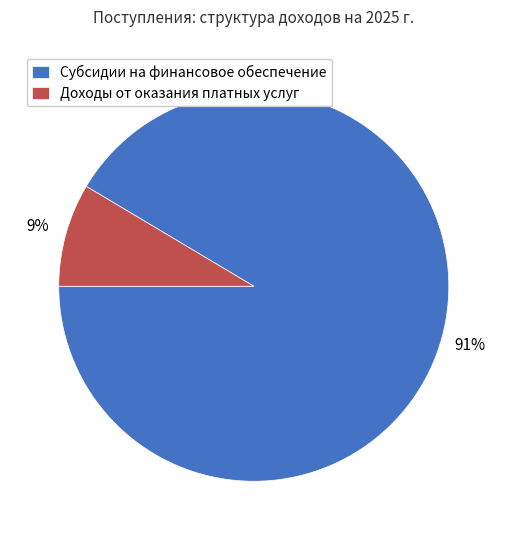

What percentage is the Доходы от оказания платных услуг slice, to the nearest percent?

9%